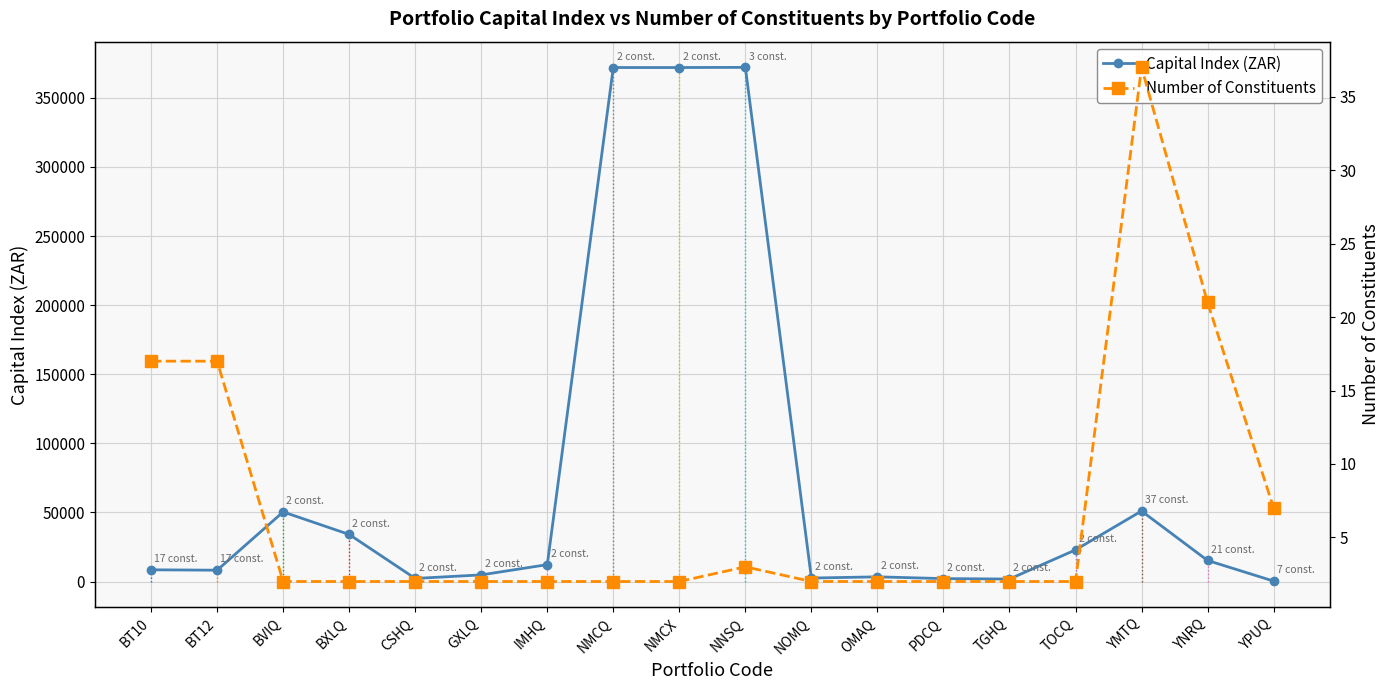

List the series in order of their overall mean, highest first.

Capital Index (ZAR), Number of Constituents